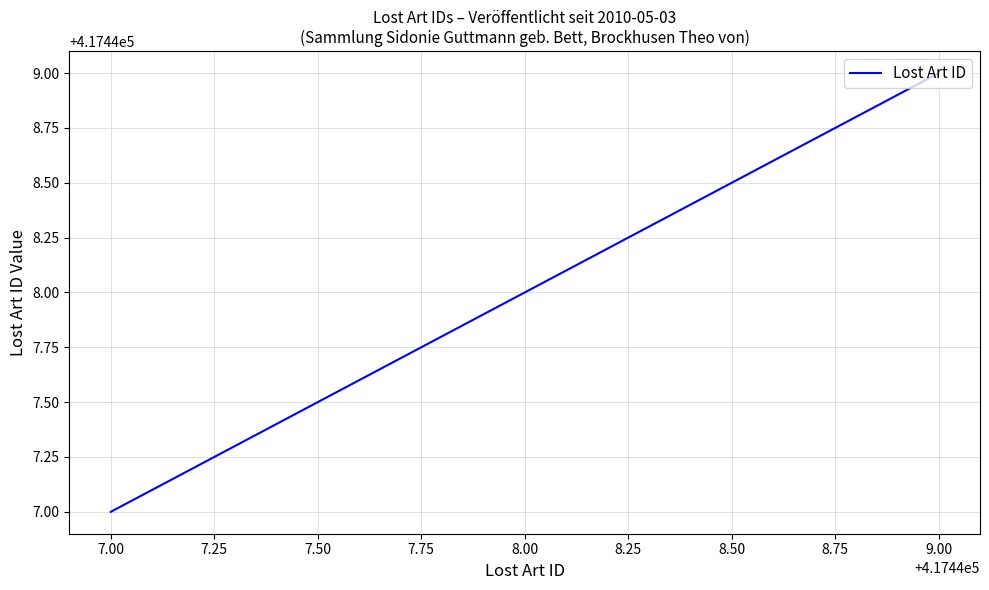

What is the sum of all values?

1252344